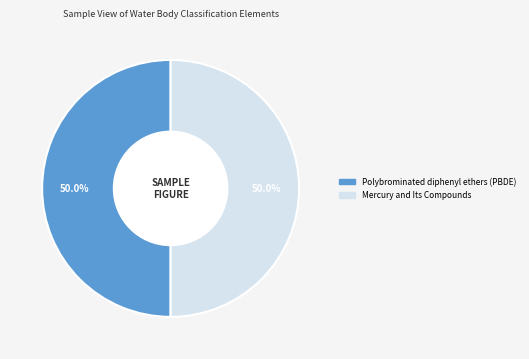

Is it true that Mercury and Its Compounds is 36% of the pie?

False